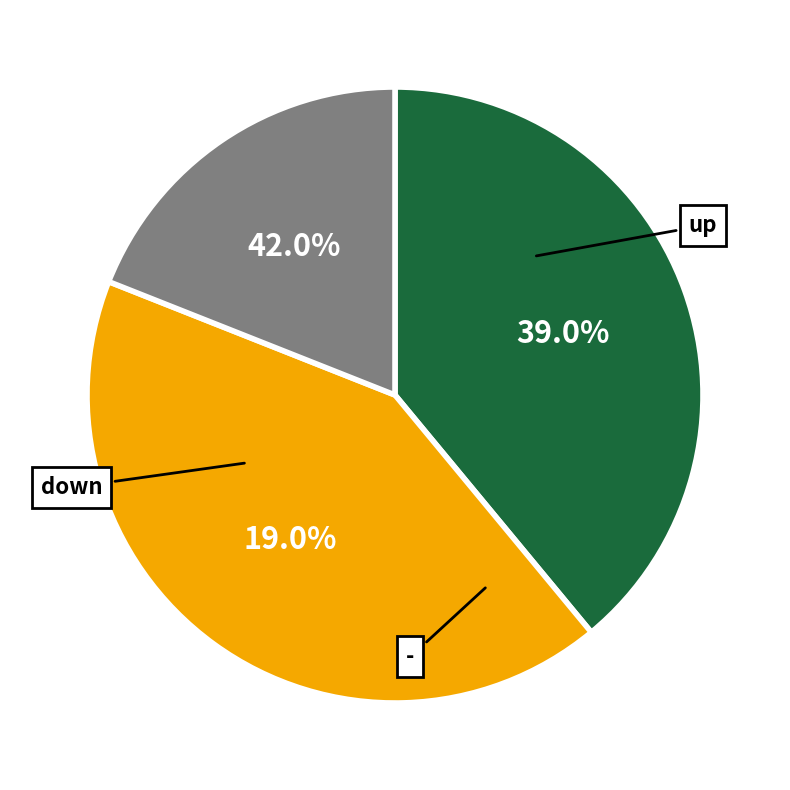

To the nearest percent, what is the difference between the largest and smallest slice percentages?

23%